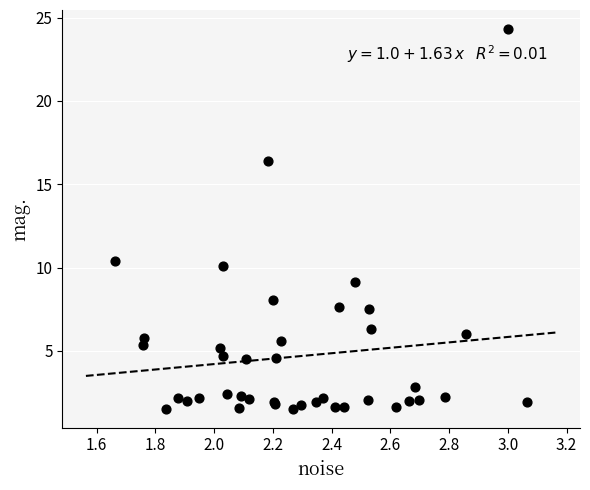

What Y value in the scatter plot is closest to 12?

10.4